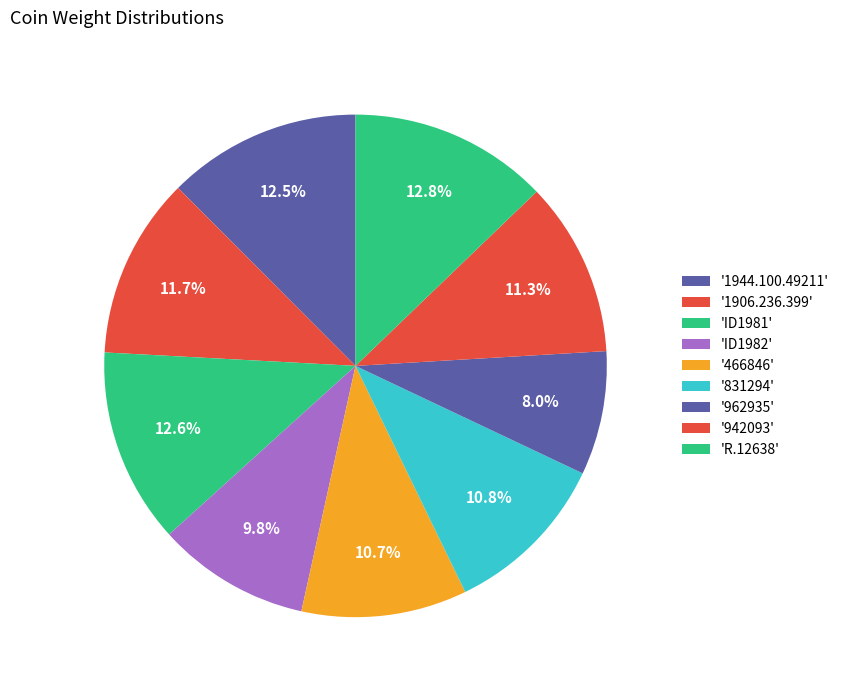

How many segments does this pie chart have?

9